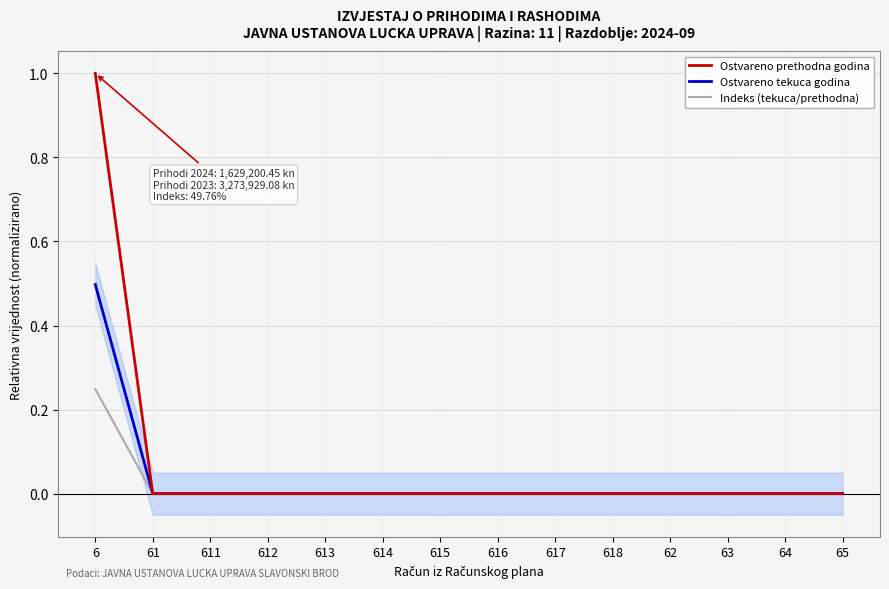

Reading right to left, extract all data points from this chart.

Ostvareno prethodna godina: 0.0	0.0	0.0	0.0	0.0	0.0	0.0	0.0	0.0	0.0	0.0	0.0	0.0	1.0
Ostvareno tekuca godina: 0.0	0.0	0.0	0.0	0.0	0.0	0.0	0.0	0.0	0.0	0.0	0.0	0.0	0.5
Indeks (tekuca/prethodna): 0.0	0.0	0.0	0.0	0.0	0.0	0.0	0.0	0.0	0.0	0.0	0.0	0.0	0.2